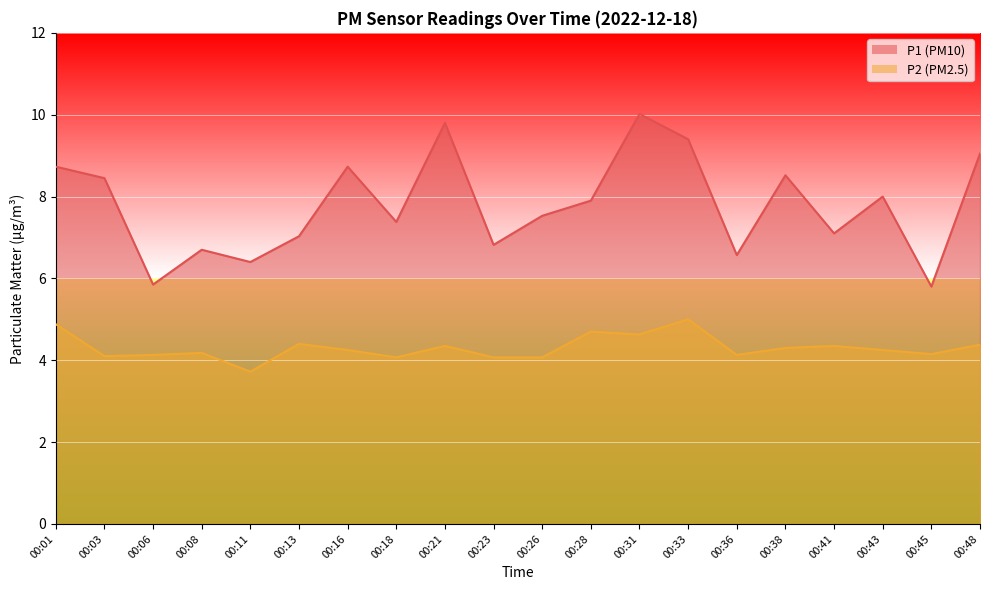

What is the sum of the P2 values at 00:21 and 00:08?

8.5